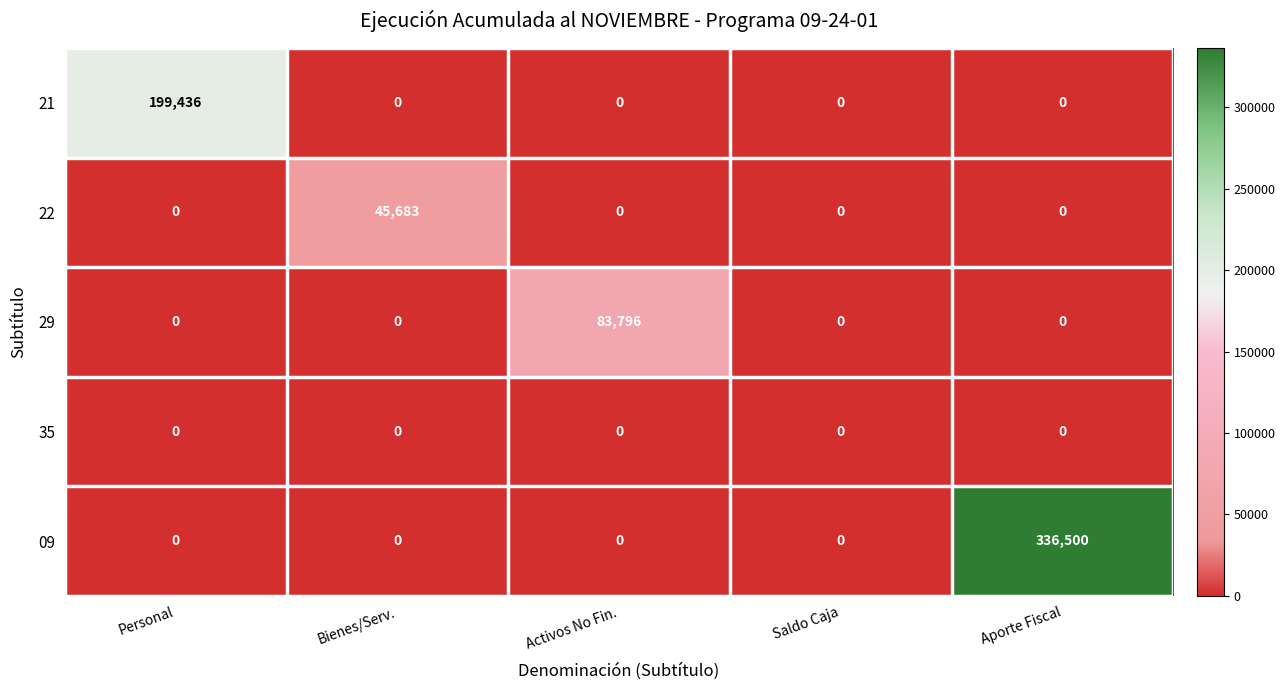

At which category is the sum across all series the highest?

Aporte Fiscal